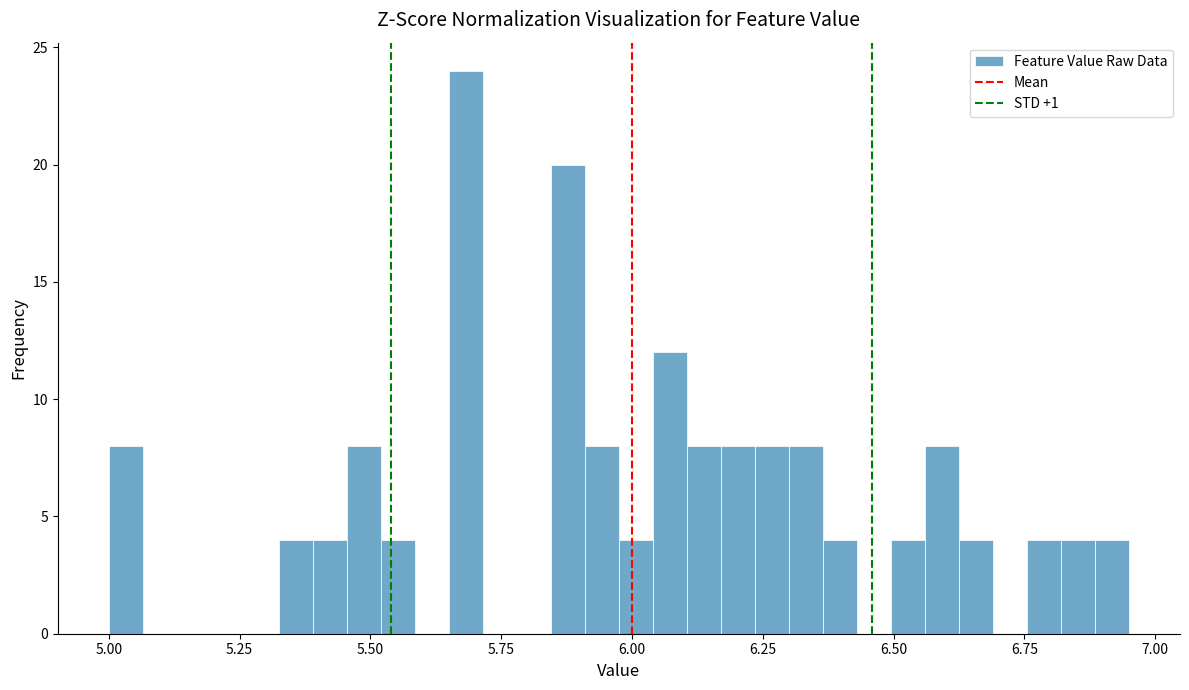

Around what value on the x-axis is the tallest bar? Give the approximate position of its centre, as read against the axis.

5.70